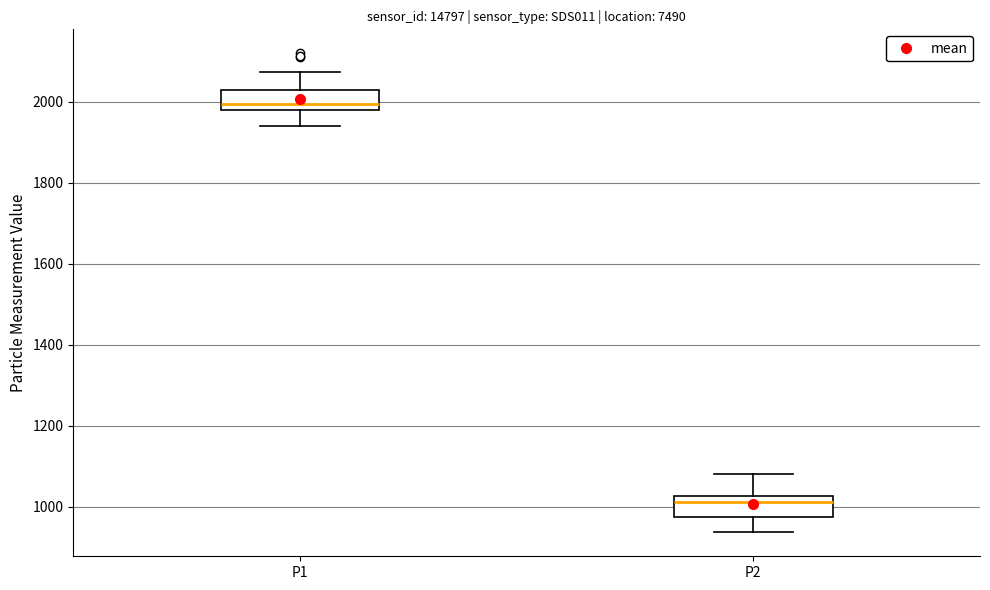

Which box has the highest median line?

P1